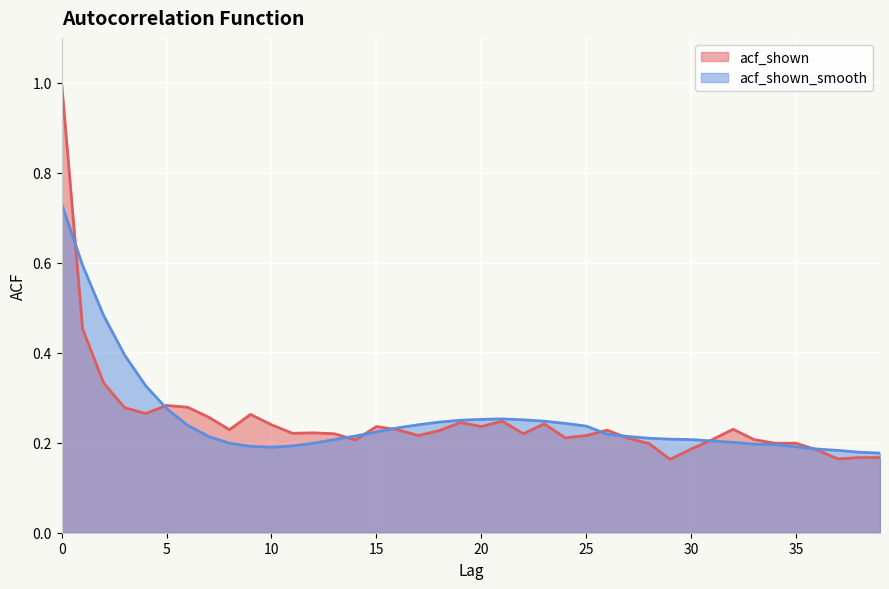

Count the number of categories in the chart.

40